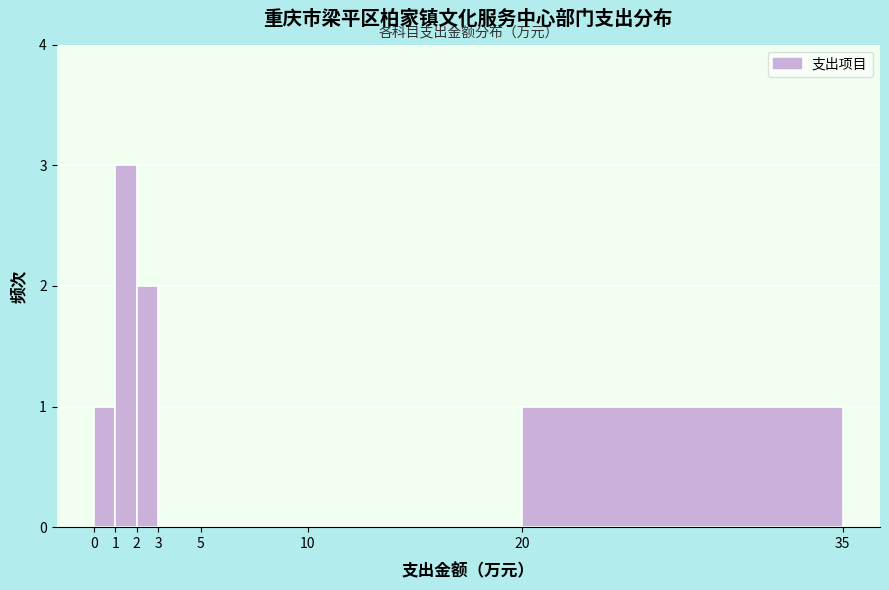

How tall is the bar that spans 1 to 2 on the x-axis? The values are not printed on the chart, so give them approximately, as read against the axis.

3